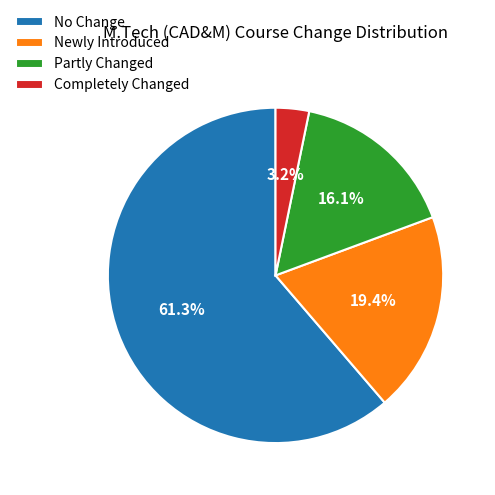

Is there a majority slice in this chart?

Yes